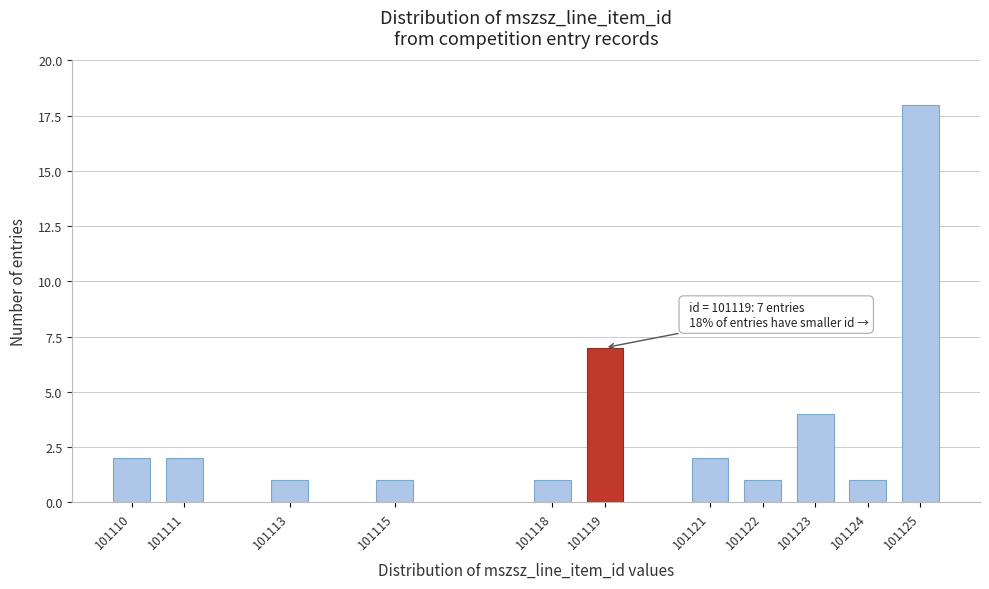

Reading left to right, what are all the values shown in this chart?

101110=2	101111=2	101113=1	101115=1	101118=1	101119=7	101121=2	101122=1	101123=4	101124=1	101125=18